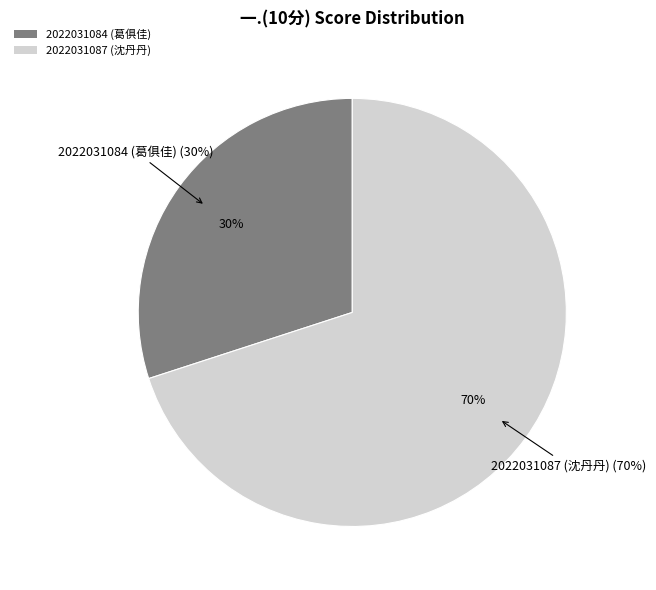

Combined, do 2022031084 (葛俱佳) and 2022031087 (沈丹丹) account for over 50%?

Yes